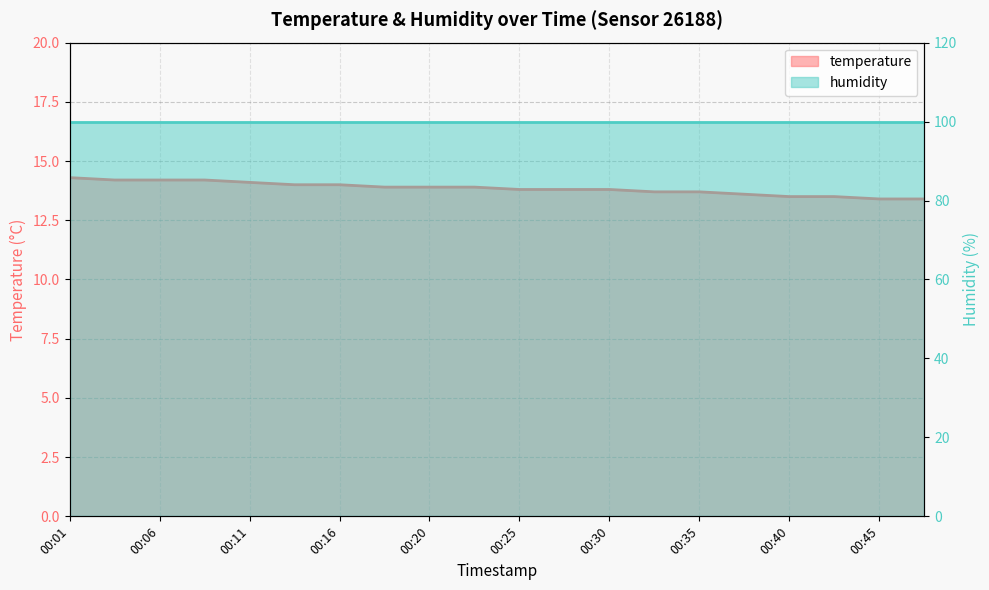

True or false: the data shows 23.3 at 00:40.

False